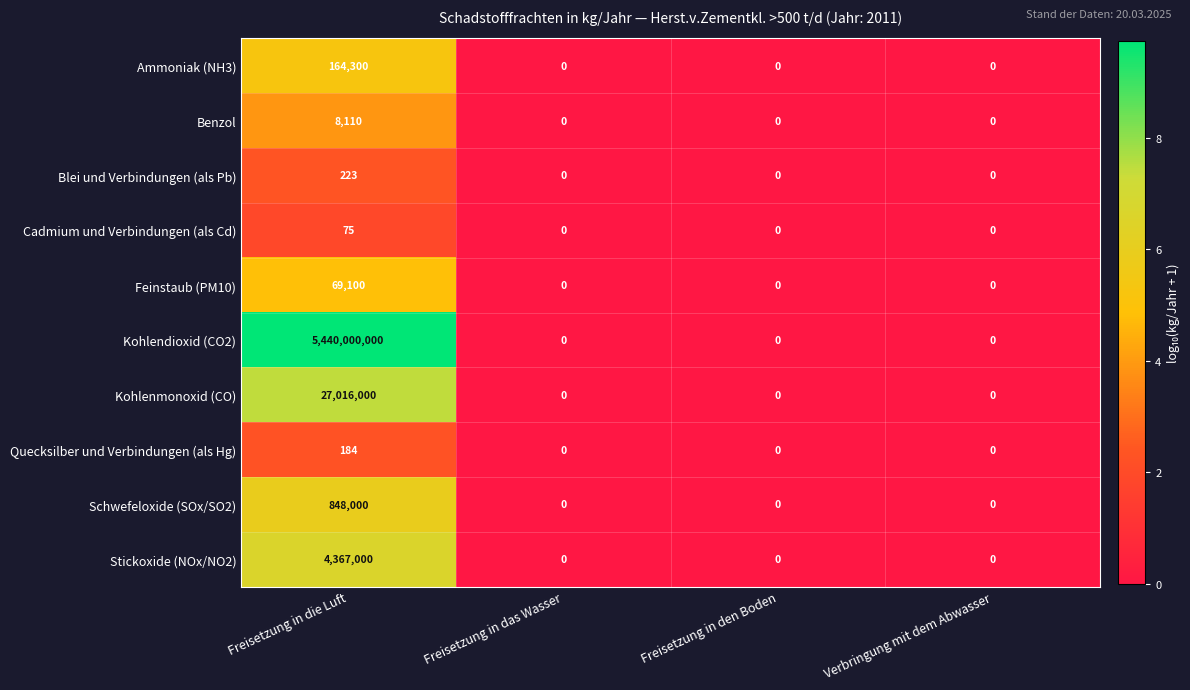

True or false: Quecksilber und Verbindungen (als Hg) has a value of 0 at Verbringung mit dem Abwasser.

True